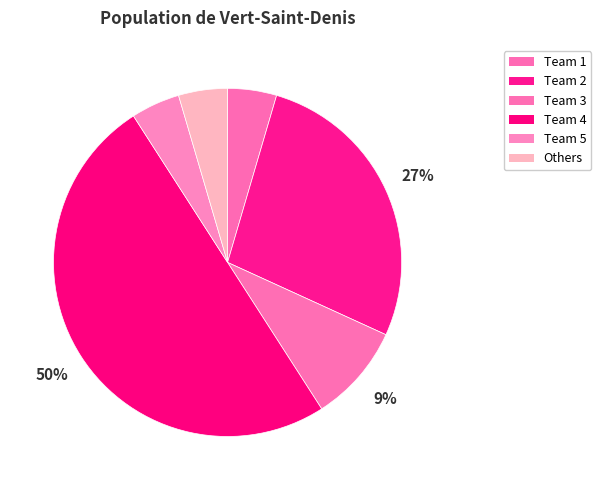

How many slices are in this pie chart?

6